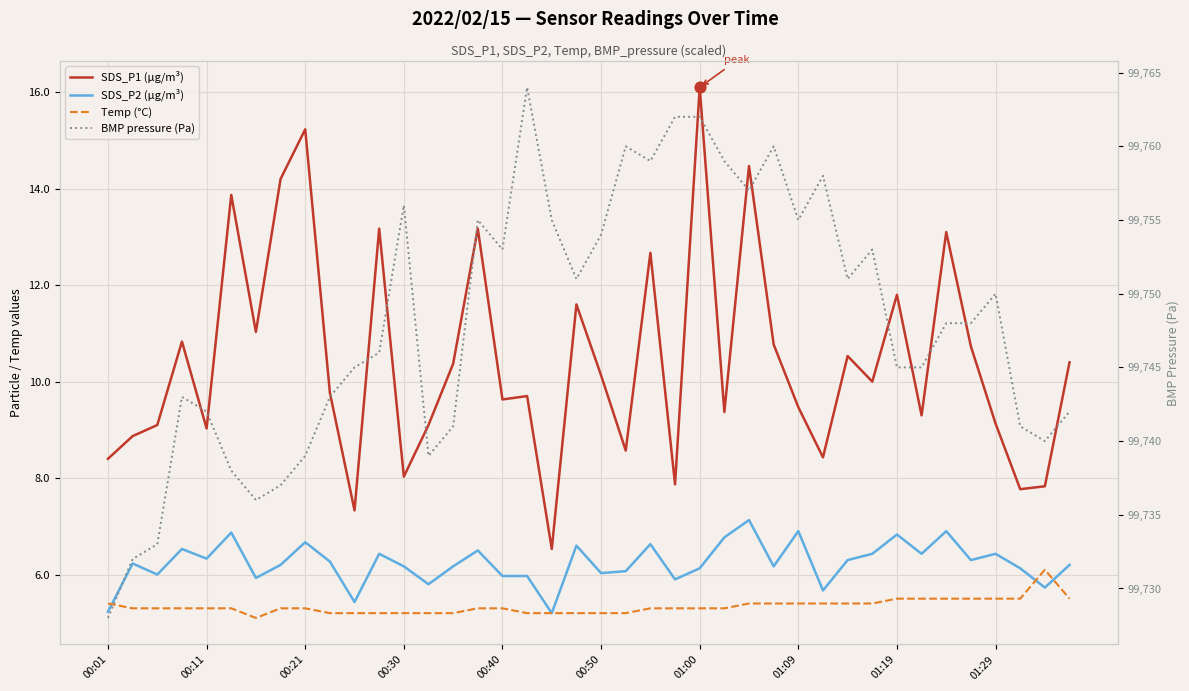

Which series has the widest spread of Y values?

BMP pressure (Pa)